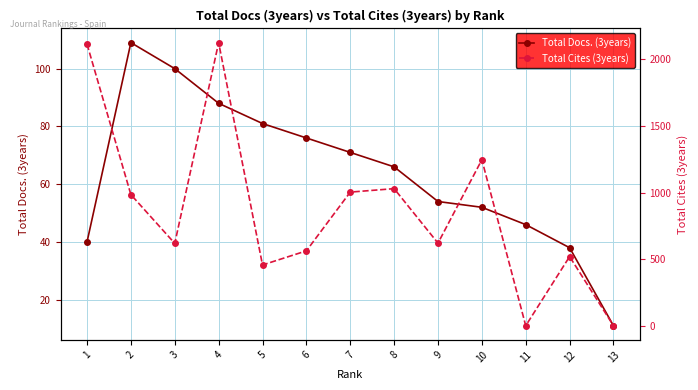

How many interior local peaks does the Total Docs. (3years) series have?

1